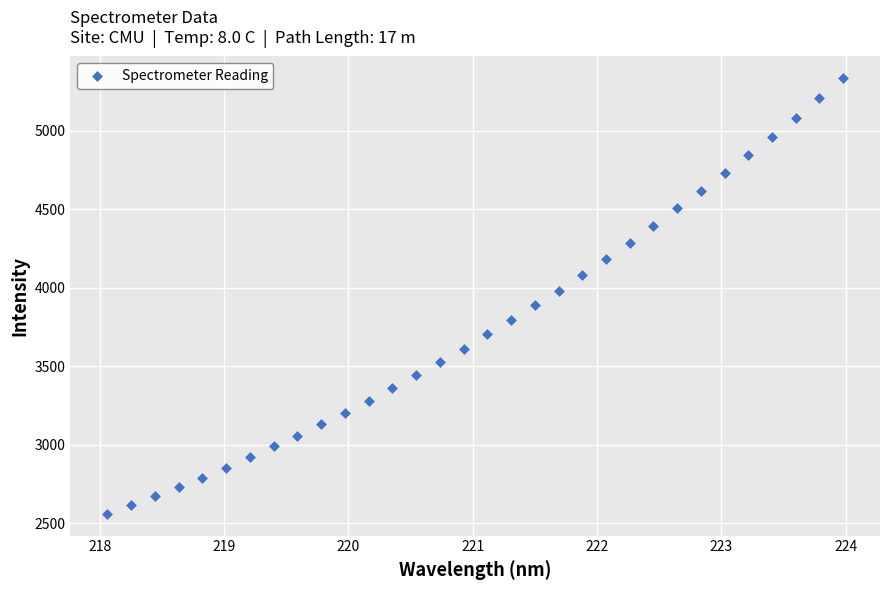

What is the range of X values (max minus min)?

5.9